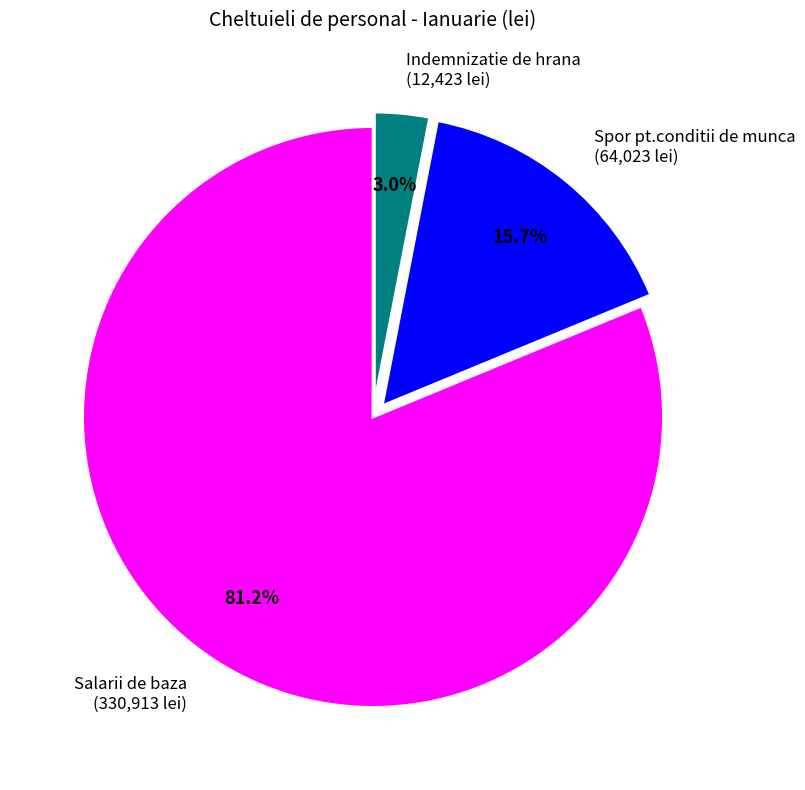

Which slice represents more than half of the pie?

Salarii de baza